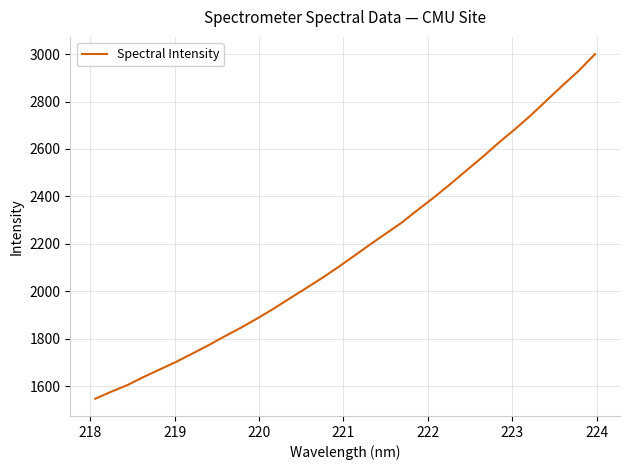

What is the smallest value displayed?

1546.8